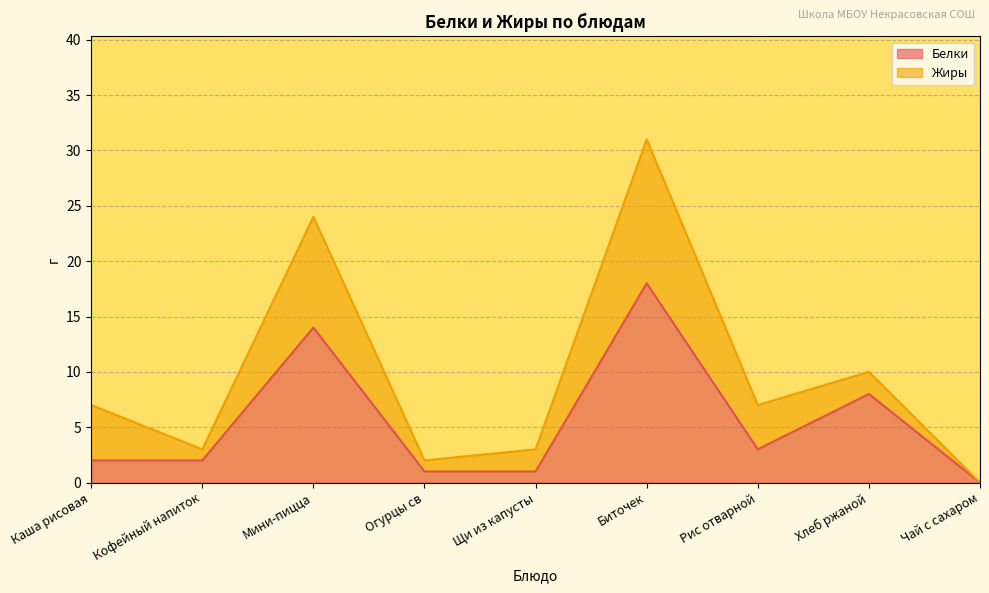

What is the highest value of the Белки series?

18